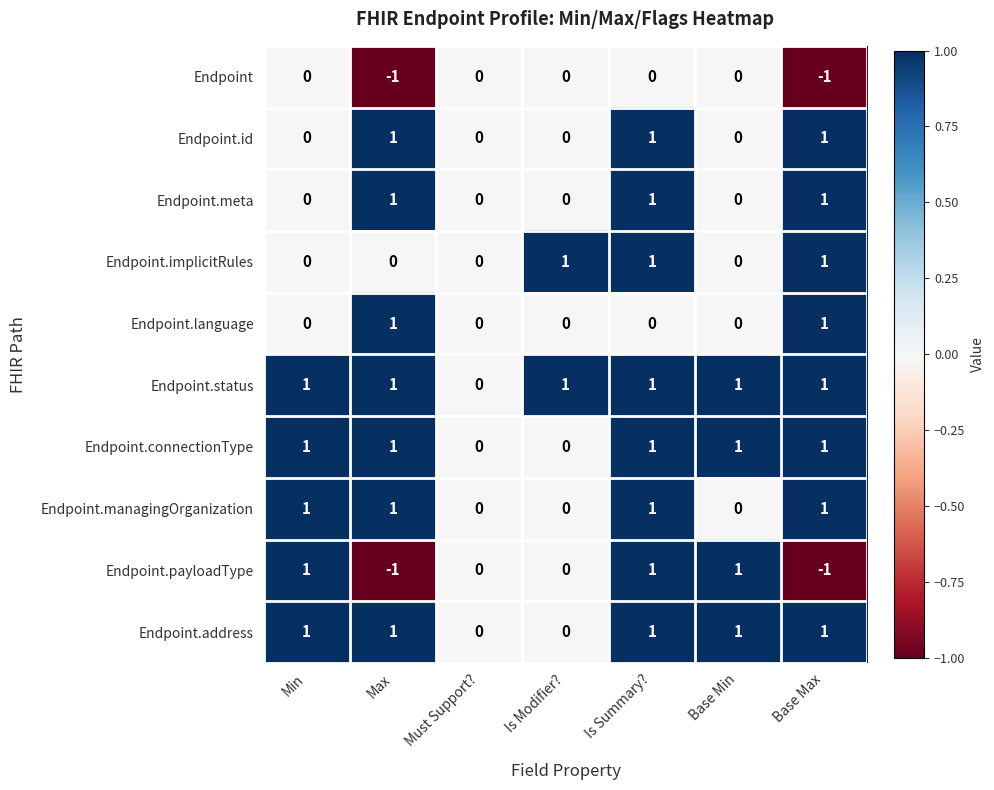

The Endpoint series shows 0 at Base Min. True or false?

True